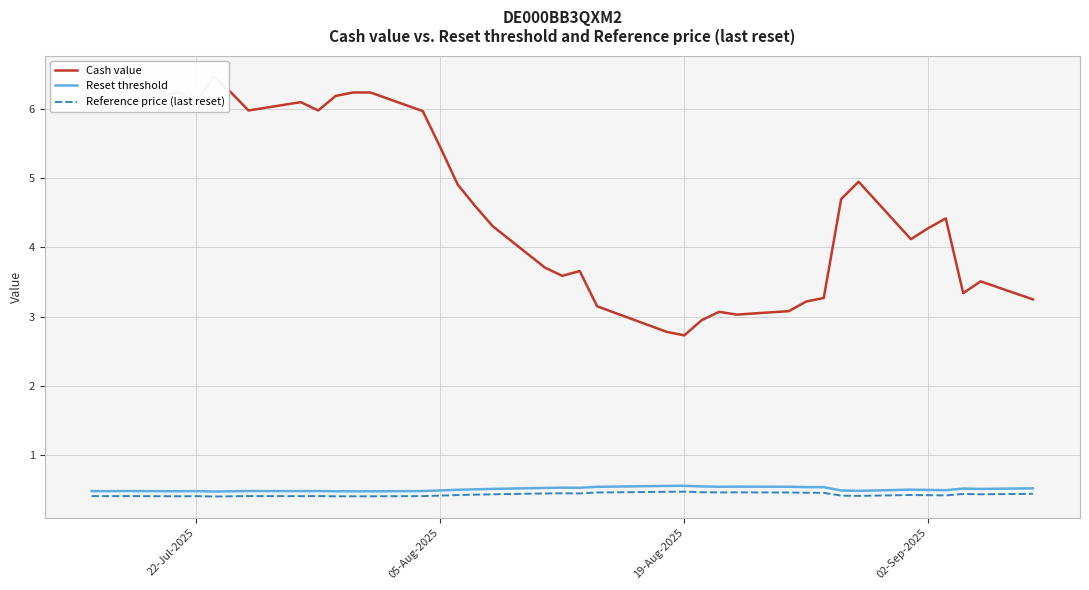

The value of Reset threshold at 02-Sep-2025 is 0.8. True or false?

False